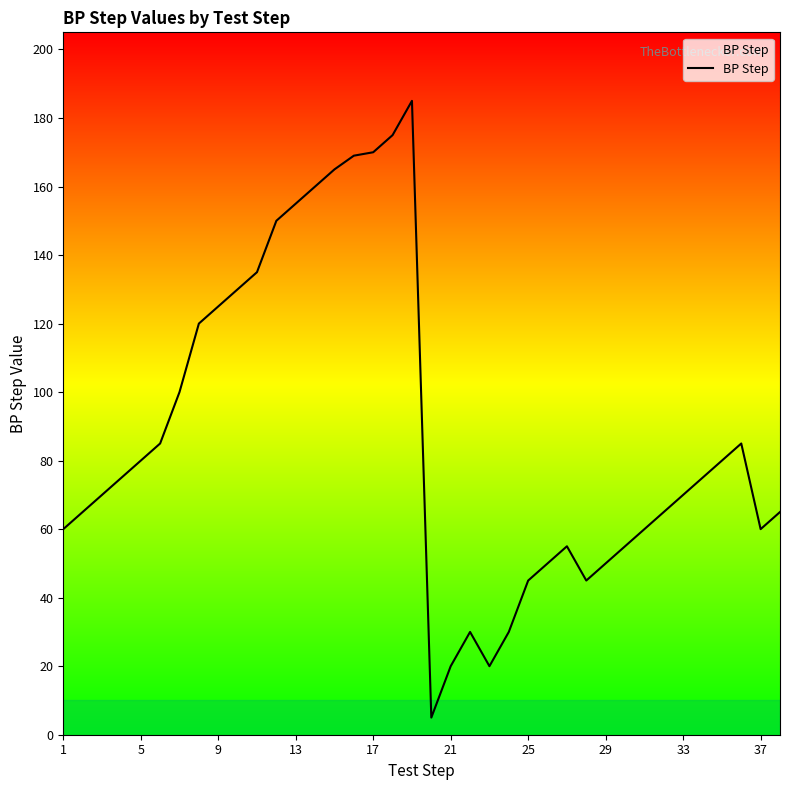

What is the maximum value shown in the chart?

185